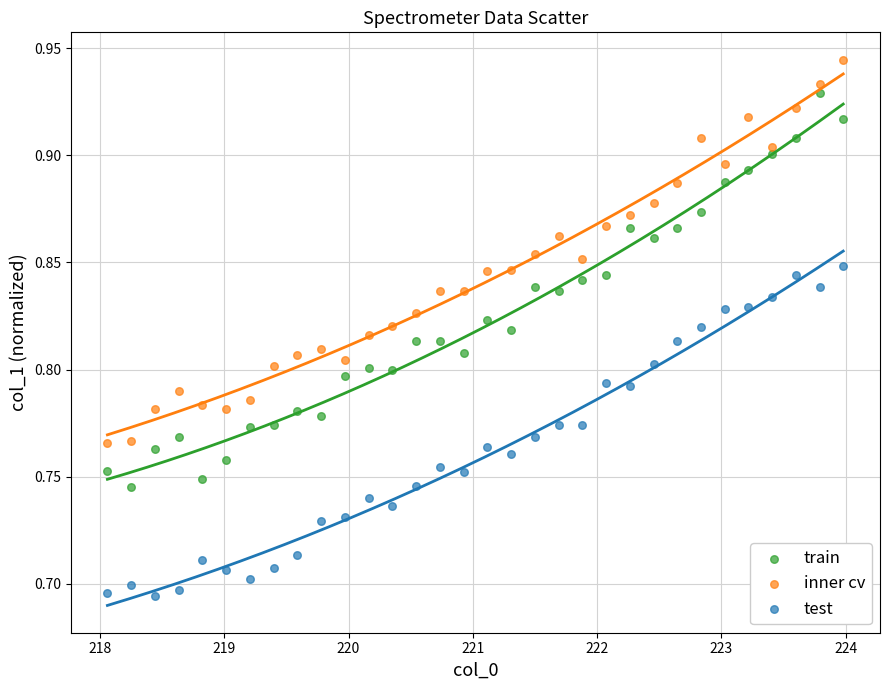

Which series has the widest spread of Y values?

train